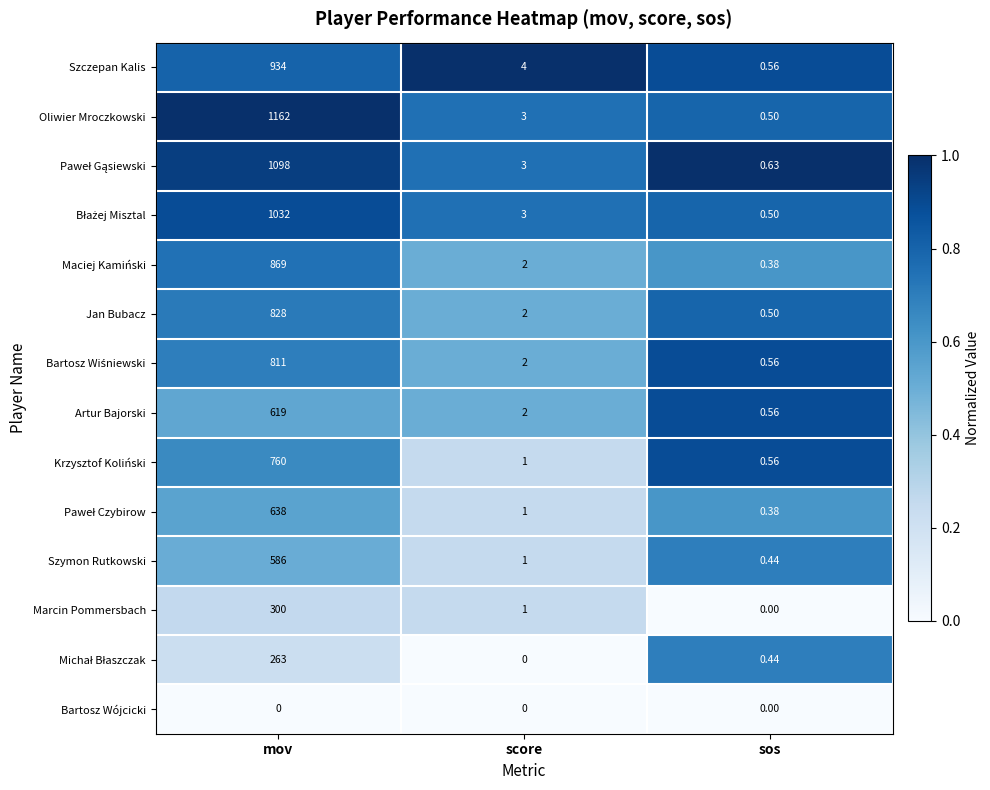

Between mov and sos, which series saw the biggest shift?

Oliwier Mroczkowski